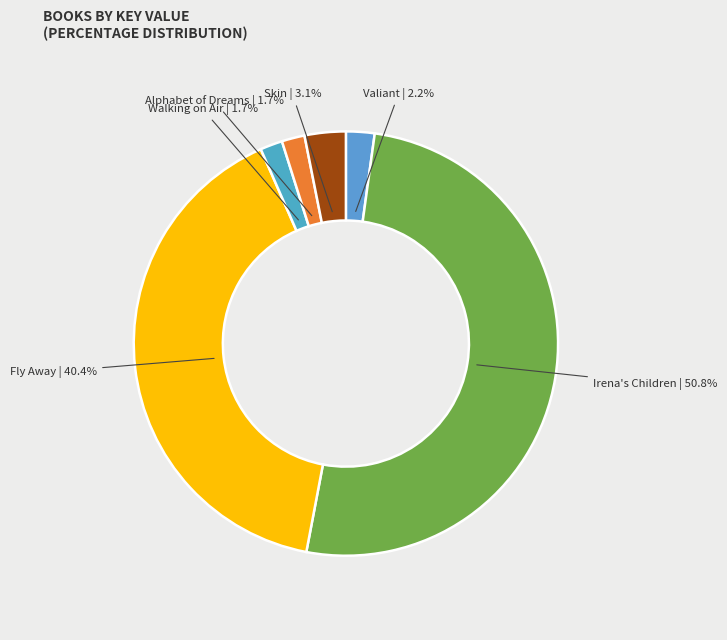

Count the number of slices in the pie.

6